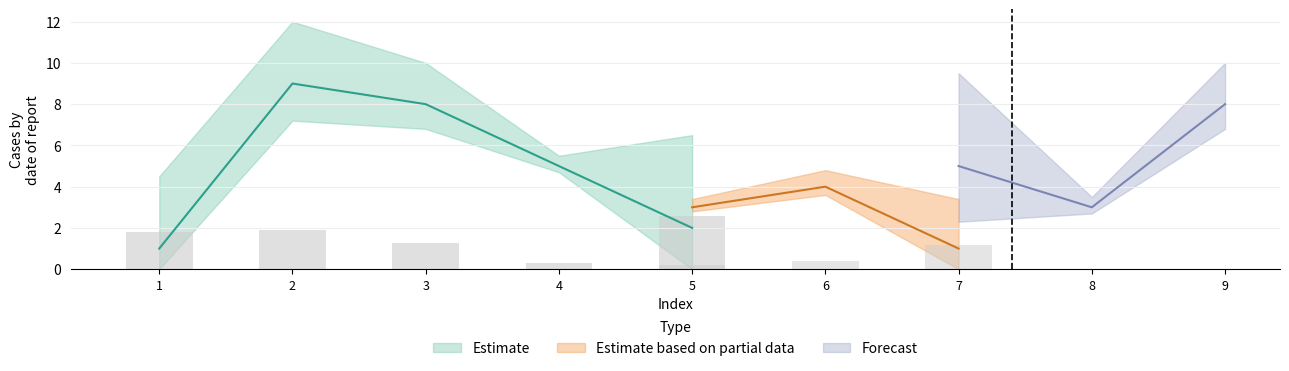

What is the difference between the second highest and second lowest values in the col_3 series?

6